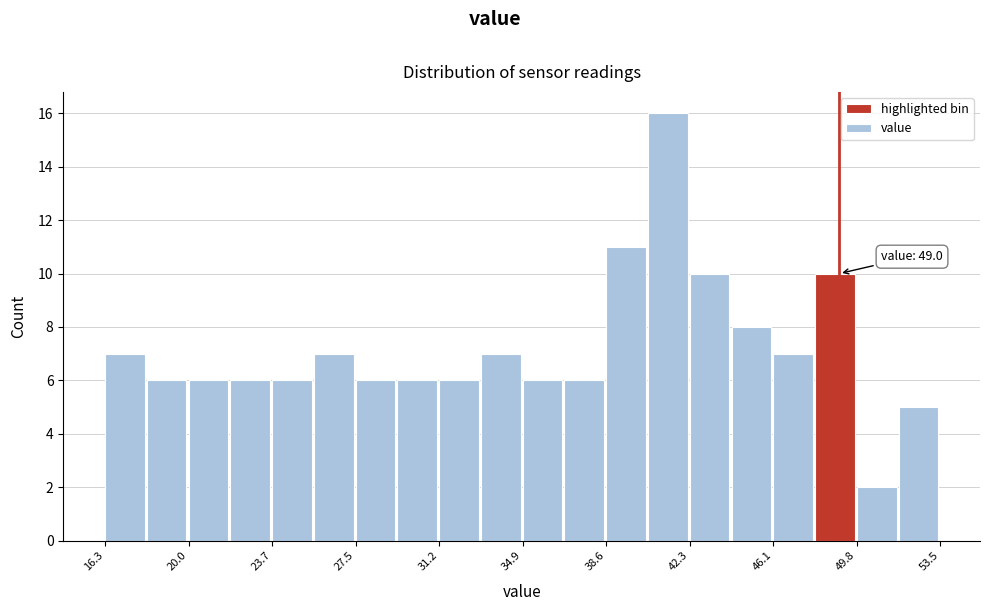

Read against the x-axis, roughly where is the centre of the tallest bar?

41.5